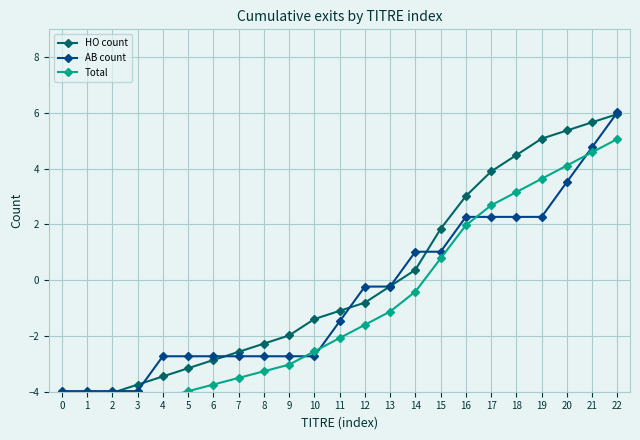

What is the sum of all AB count values?

-11.5